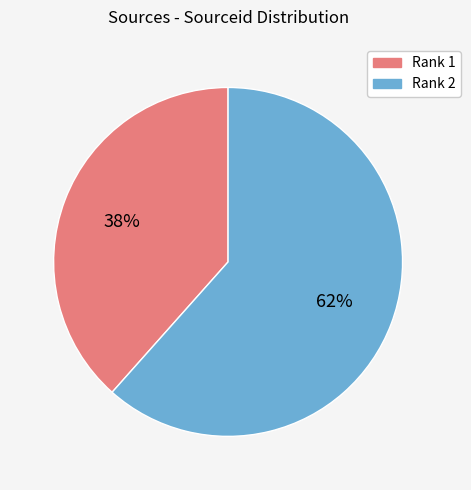

Is it true that Rank 2 is 62% of the pie?

True